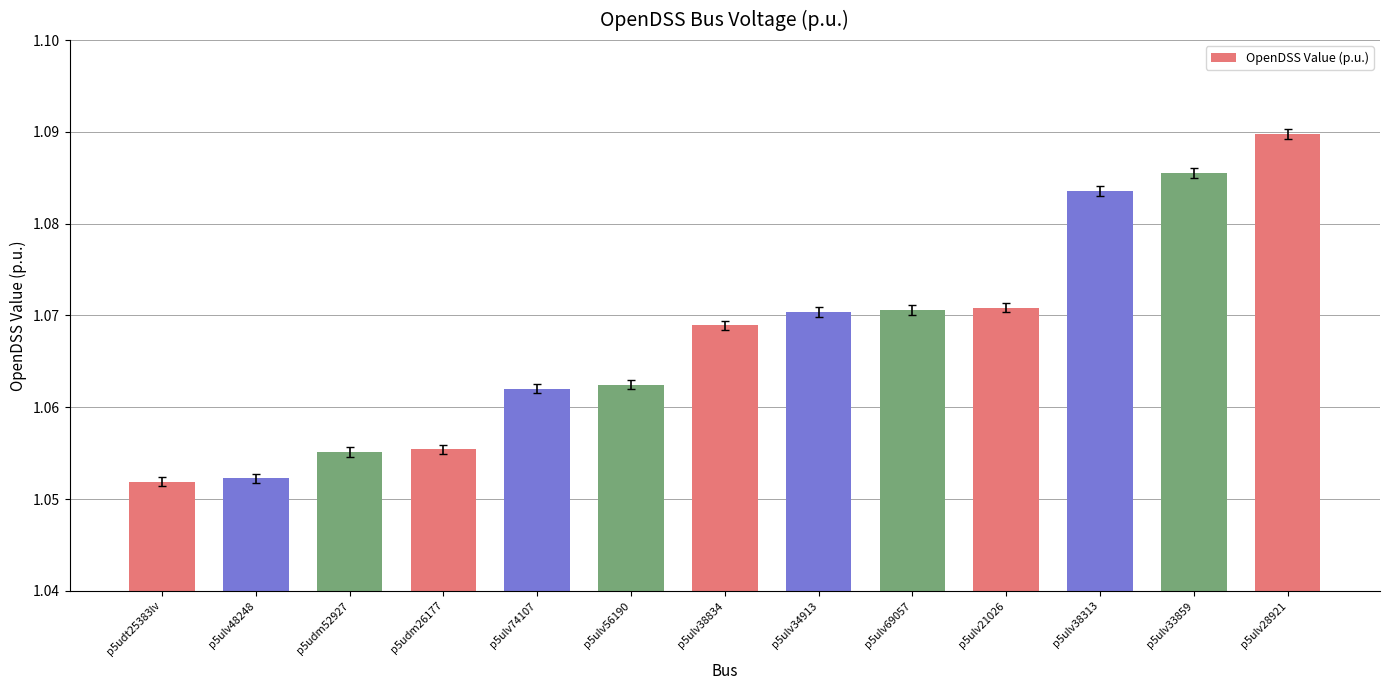

Which category has the highest value across all series?

p5ulv28921